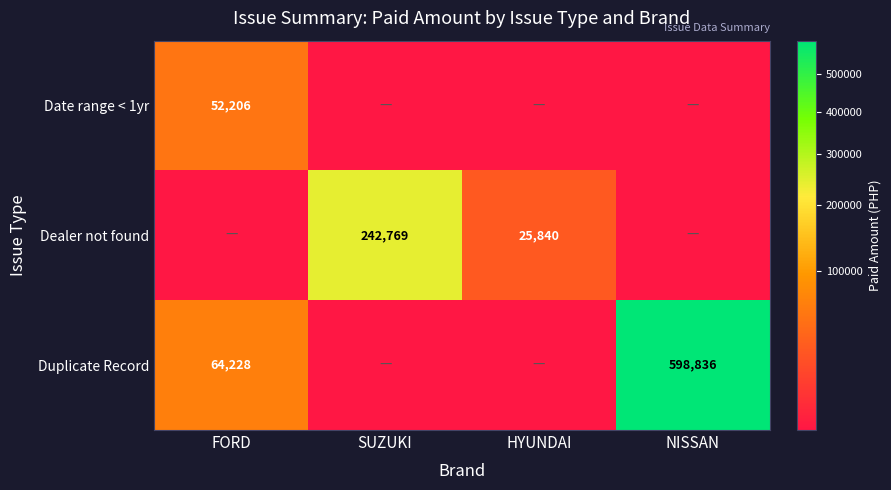

The value of Duplicate Record at NISSAN is 598836. True or false?

True